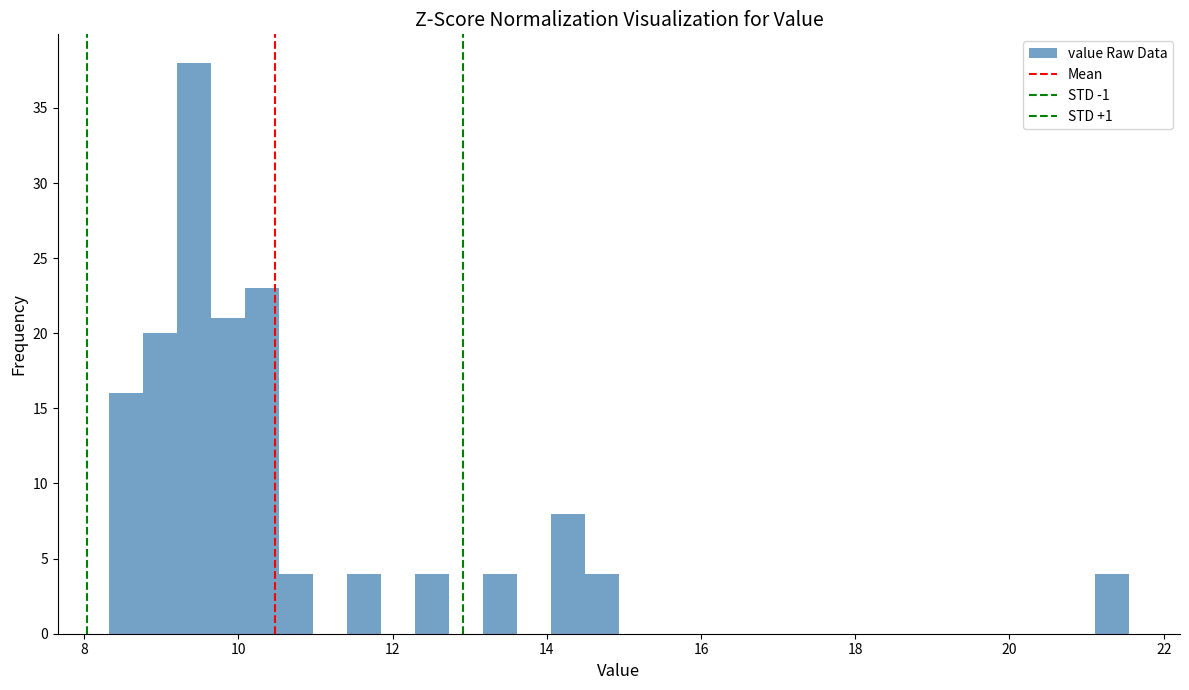

Around what value on the x-axis is the tallest bar? Give the approximate position of its centre, as read against the axis.

9.4